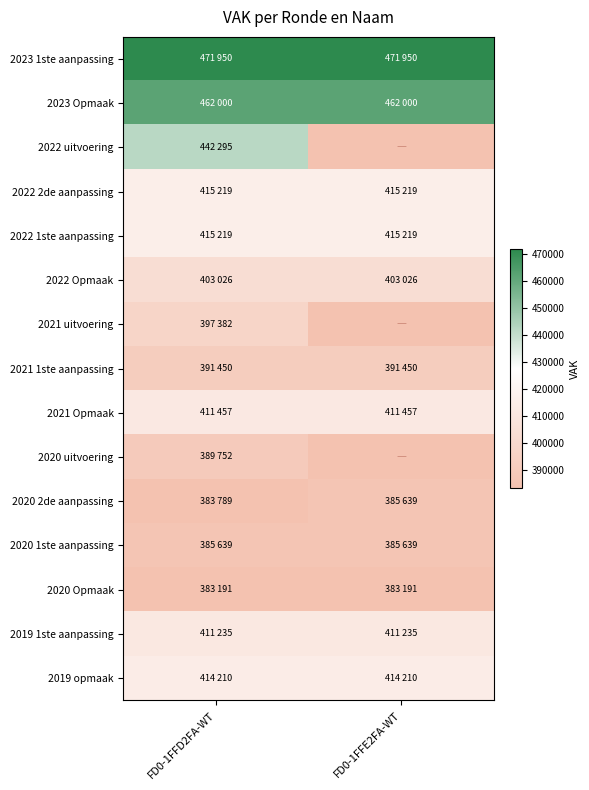

What is the difference between the highest and lowest values at FD0-1FFE2FA-WT?

471950